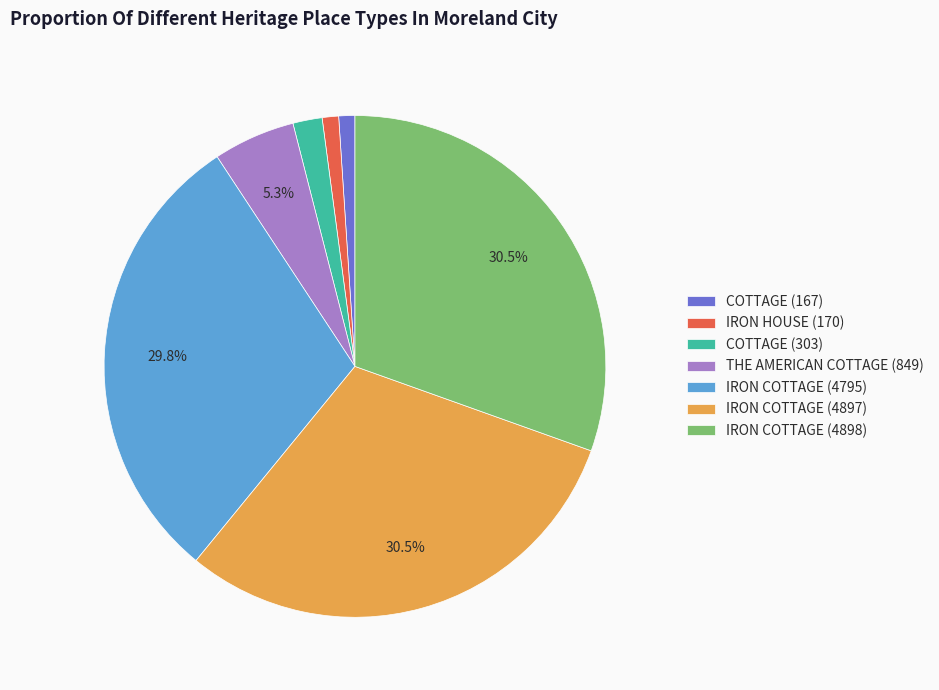

To the nearest percent, what percentage of the pie is IRON HOUSE (170)?

1%